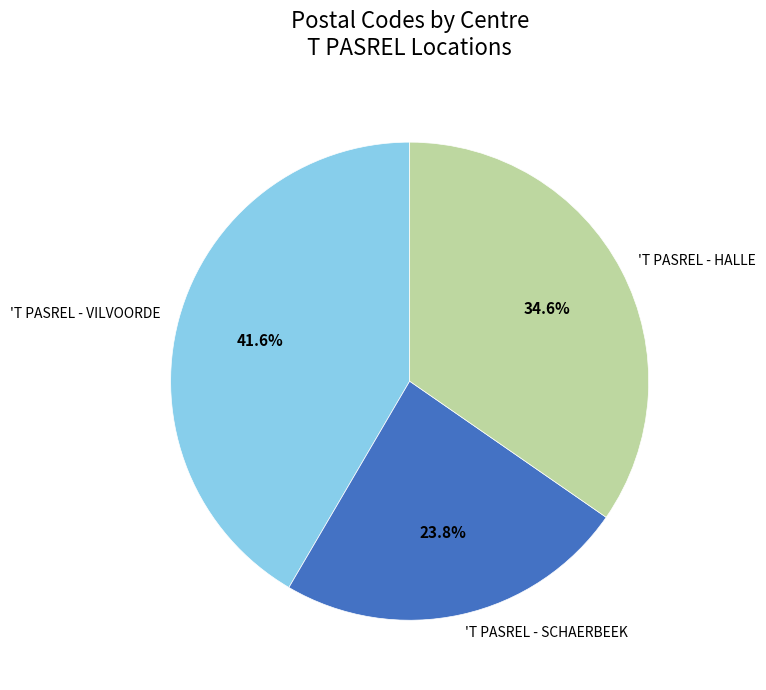

What is the ratio of the value at 'T PASREL - HALLE to the value at 'T PASREL - SCHAERBEEK?

1.5